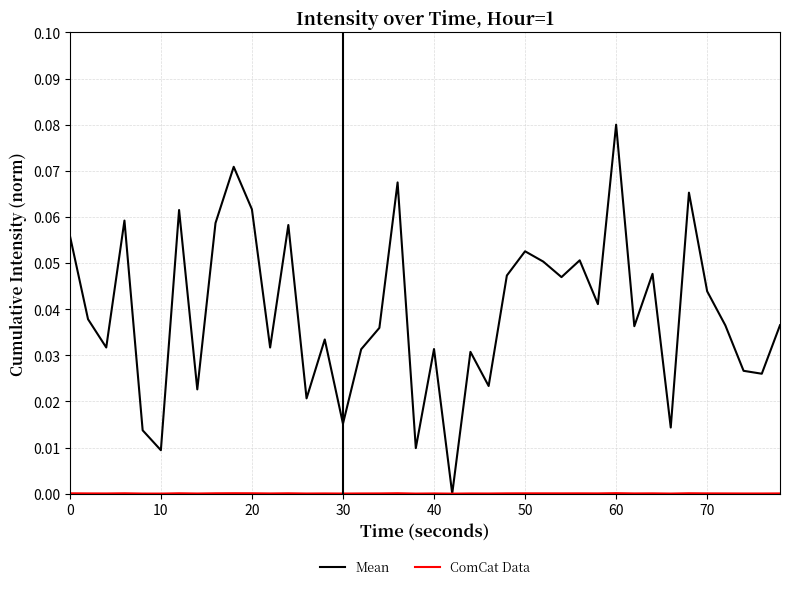

Which series has the largest range (max minus min)?

Mean